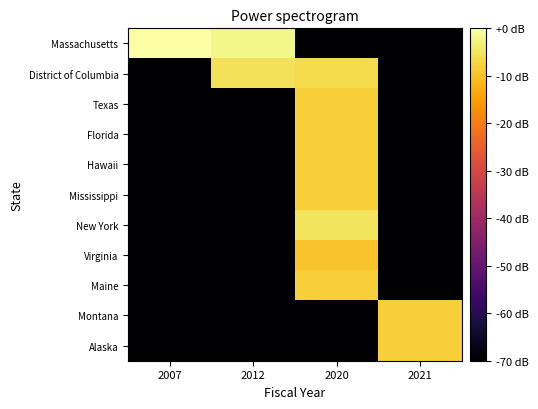

Reading left to right, transcribe all the data shown in this chart.

Massachusetts: 2007=0.0	2012=-2.0	2020=-164.7	2021=-164.7
District of Columbia: 2007=-164.7	2012=-5.5	2020=-6.5	2021=-164.7
Texas: 2007=-164.7	2012=-164.7	2020=-8.2	2021=-164.7
Florida: 2007=-164.7	2012=-164.7	2020=-8.2	2021=-164.7
Hawaii: 2007=-164.7	2012=-164.7	2020=-8.2	2021=-164.7
Mississippi: 2007=-164.7	2012=-164.7	2020=-8.2	2021=-164.7
New York: 2007=-164.7	2012=-164.7	2020=-5.1	2021=-164.7
Virginia: 2007=-164.7	2012=-164.7	2020=-9.8	2021=-164.7
Maine: 2007=-164.7	2012=-164.7	2020=-8.2	2021=-164.7
Montana: 2007=-164.7	2012=-164.7	2020=-164.7	2021=-8.2
Alaska: 2007=-164.7	2012=-164.7	2020=-164.7	2021=-8.2